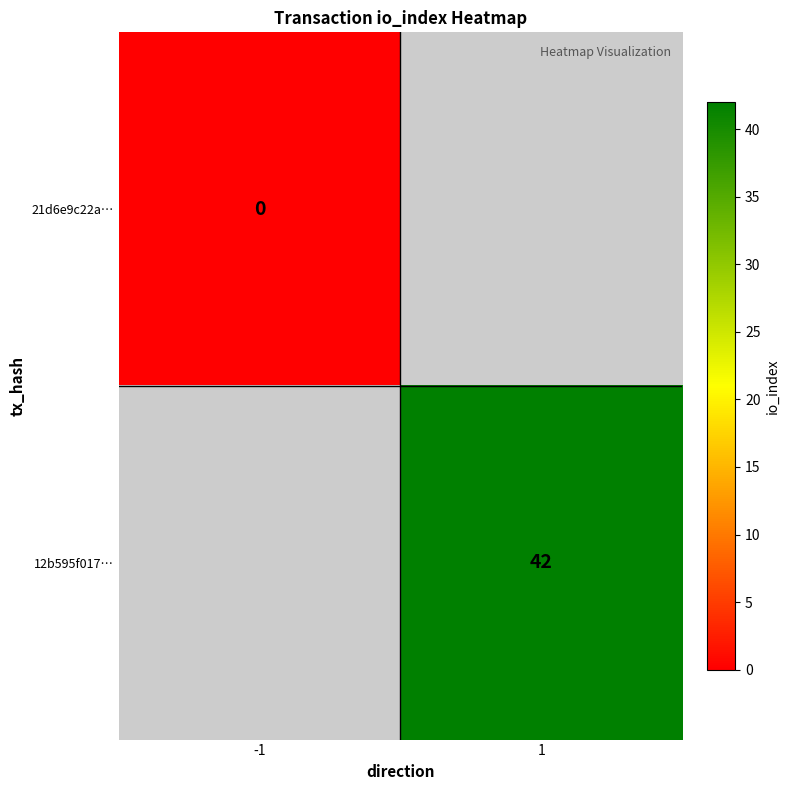

True or false: 12b595f017… has a value of 42 at 1.

True